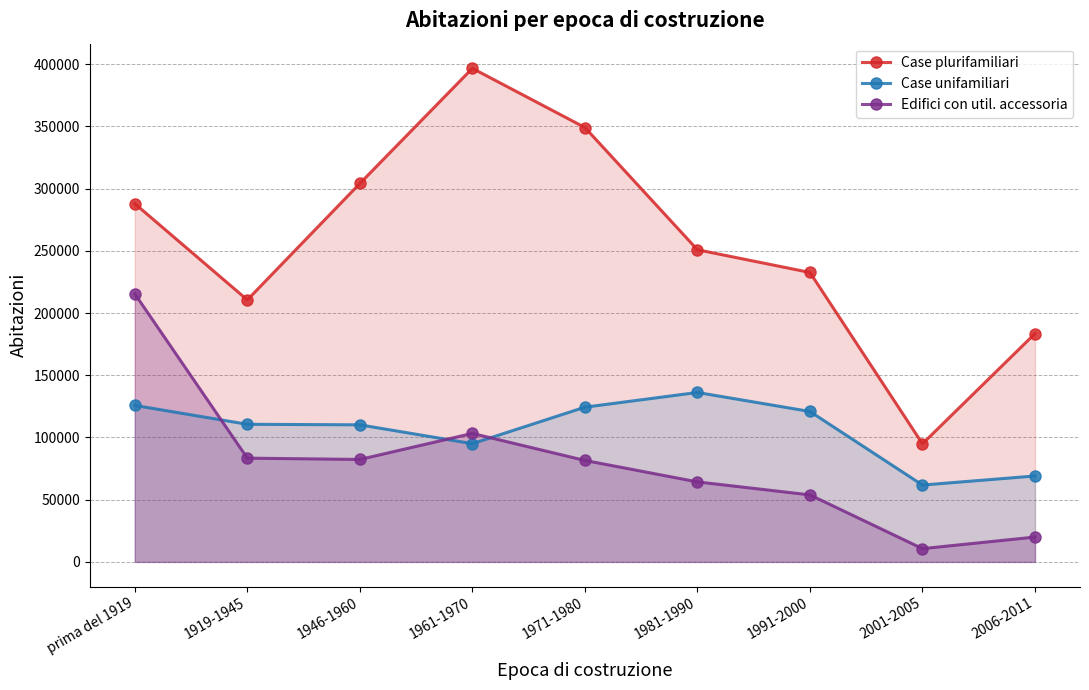

What is the average value of the Case unifamiliari series?

105979